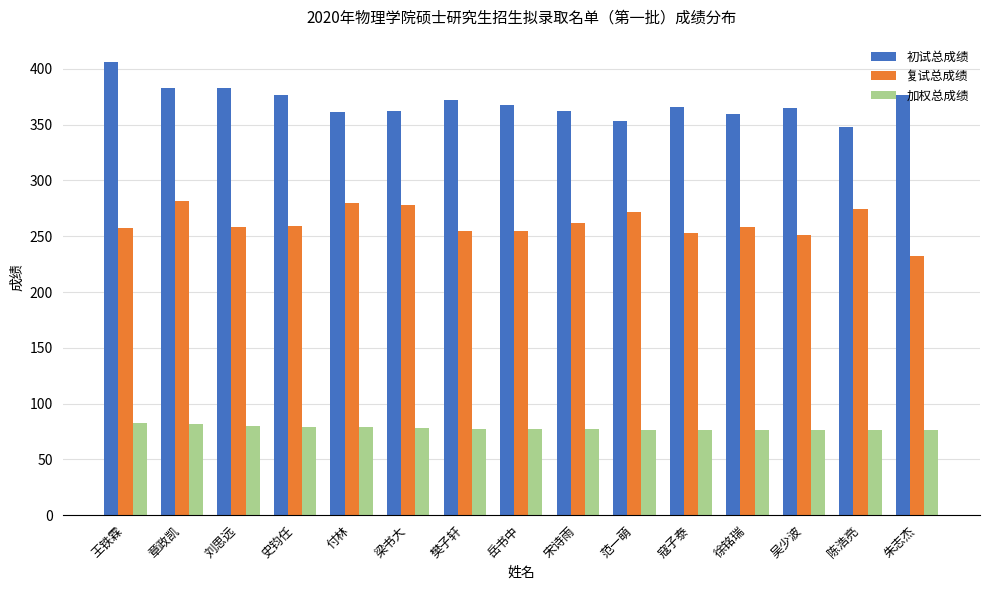

What is the approximate value of 加权总成绩 at 王铁霖?

82.5